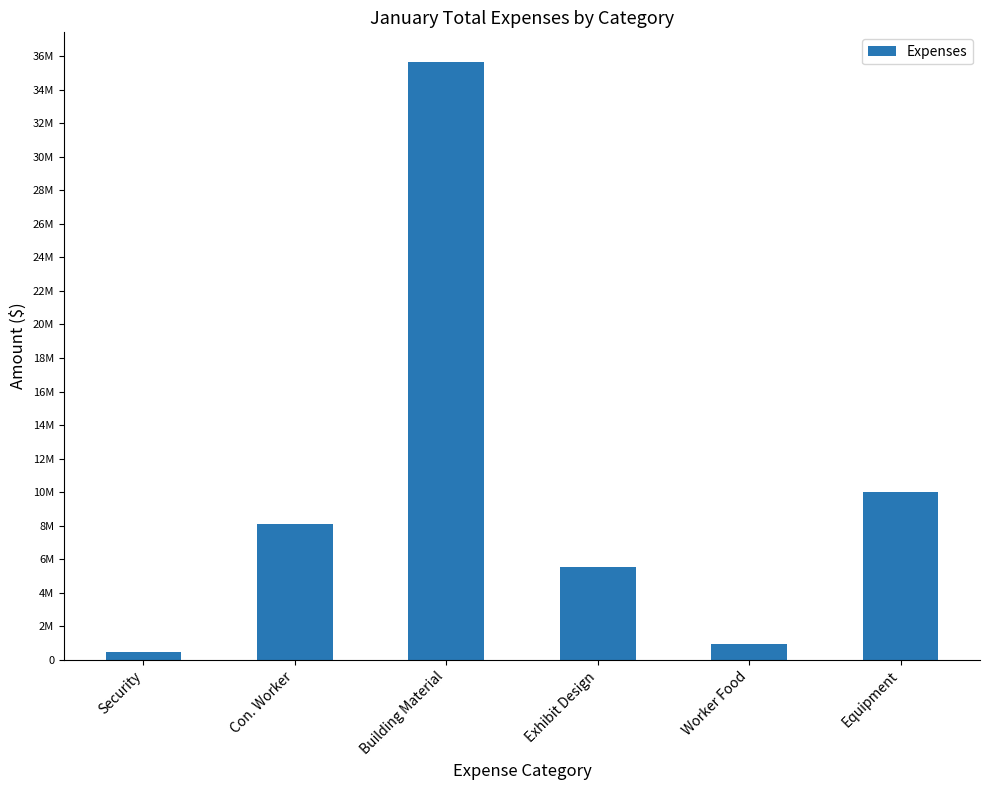

Between Building Material and Exhibit Design, which is larger?

Building Material